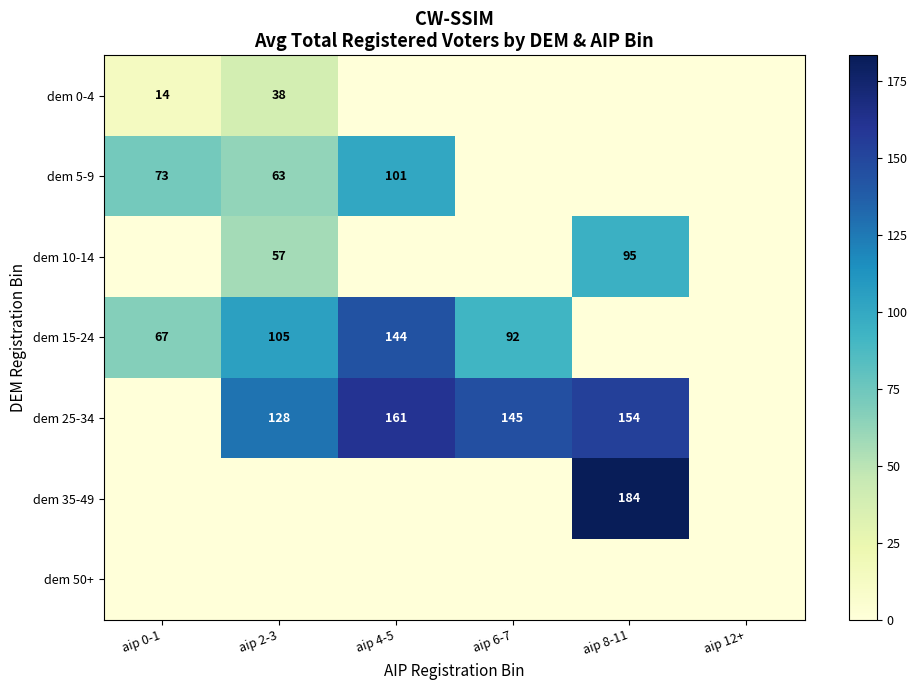

The dem 0-4 series shows 14 at aip 0-1. True or false?

True